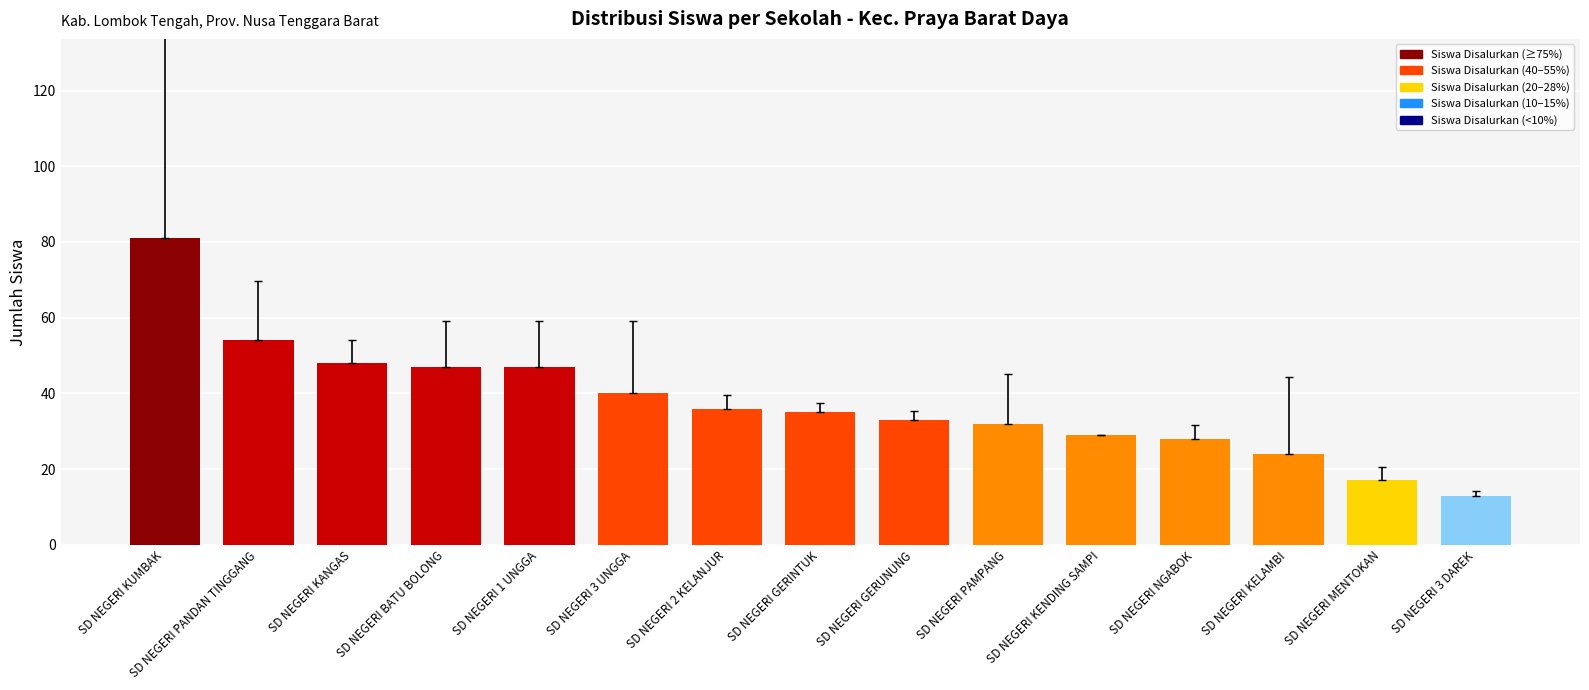

Reading left to right, what are all the values shown in this chart?

81	54	48	47	47	40	36	35	33	32	29	28	24	17	13